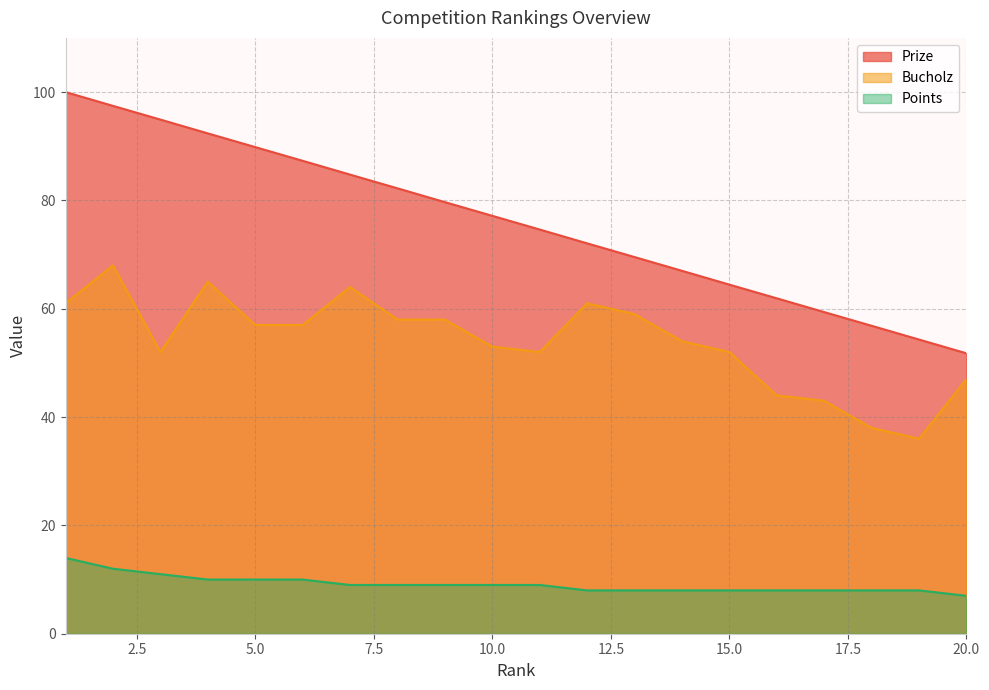

Is the value of Points at 17 greater than the value of Prize at 5?

No